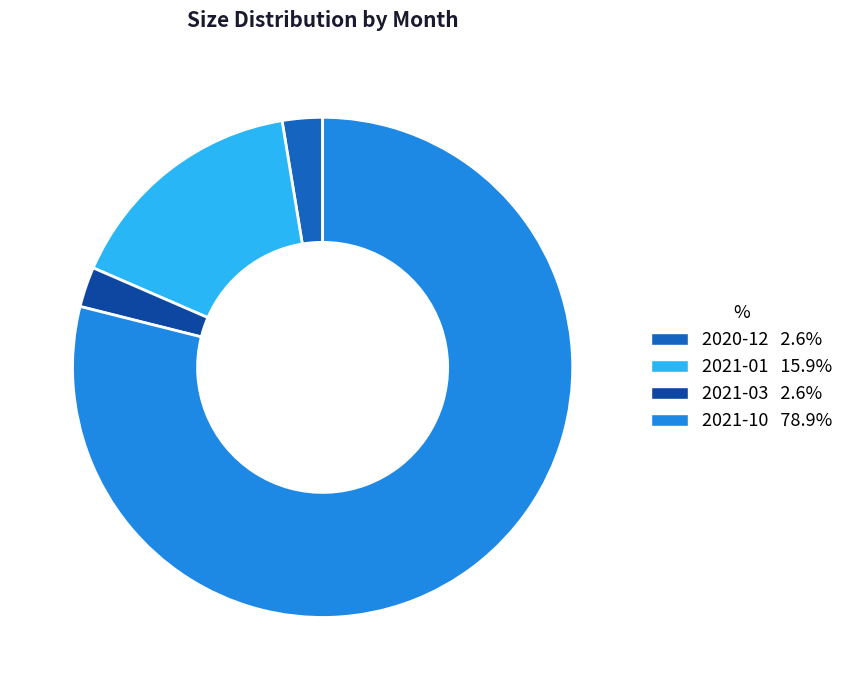

The 2021-01 slice represents 16% of the pie. True or false?

True